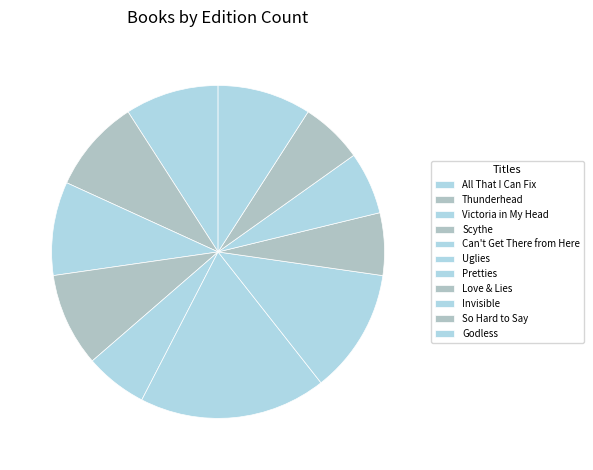

Count the number of slices in the pie.

11